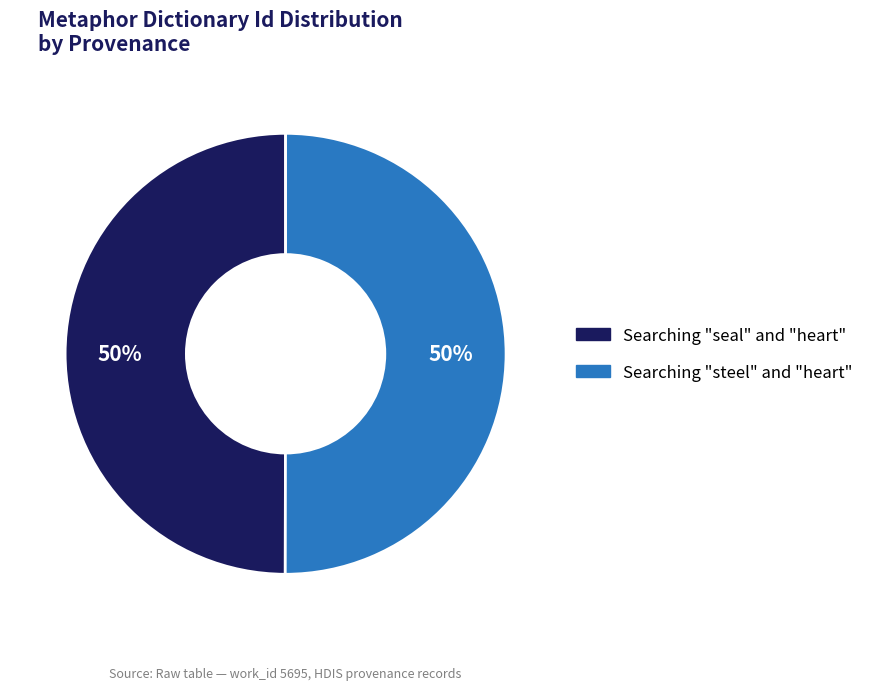

To the nearest percent, what portion does Searching "steel" and "heart" represent?

50%